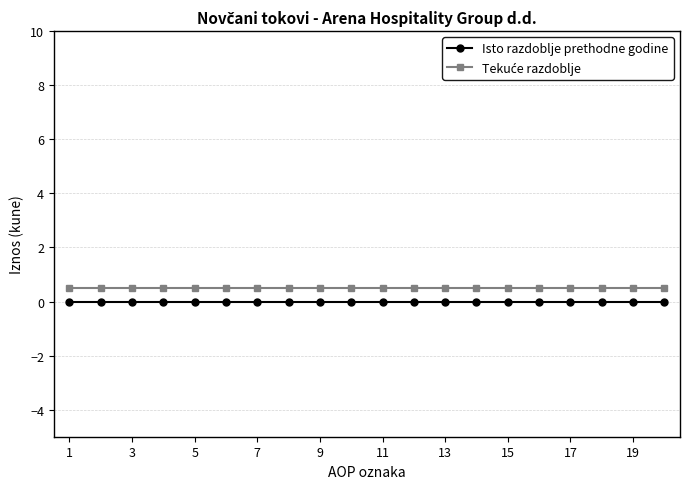

True or false: Tekuće razdoblje has more than 1 points higher than both neighbors.

False